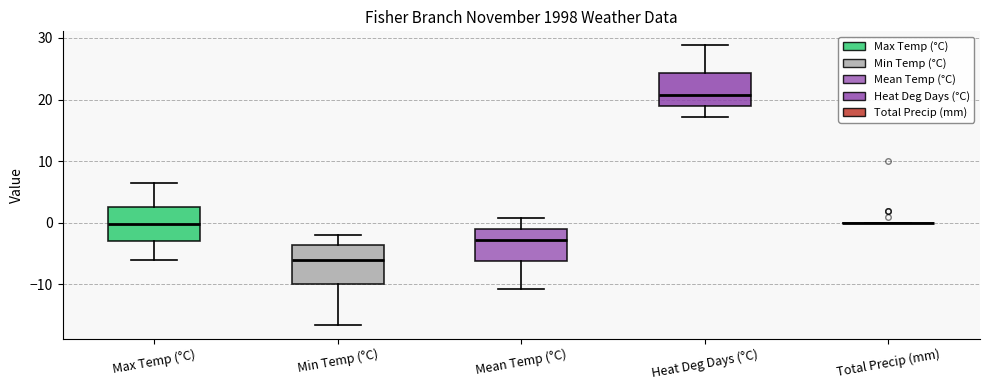

Reading left to right, transcribe this box plot: for each box, give where its median line is, the range the box spans, and where its two whiskers end, as read against the y-axis. The values are not printed on the chart, so give them approximately, as read against the axis.

Max Temp (°C): median 0, box -3 to 3, whiskers -6 to 7
Min Temp (°C): median -6, box -10 to -4, whiskers -16 to -2
Mean Temp (°C): median -3, box -6 to -1, whiskers -11 to 1
Heat Deg Days (°C): median 21, box 19 to 24, whiskers 17 to 29
Total Precip (mm): box collapsed to a line at 0, whiskers 0 to 0